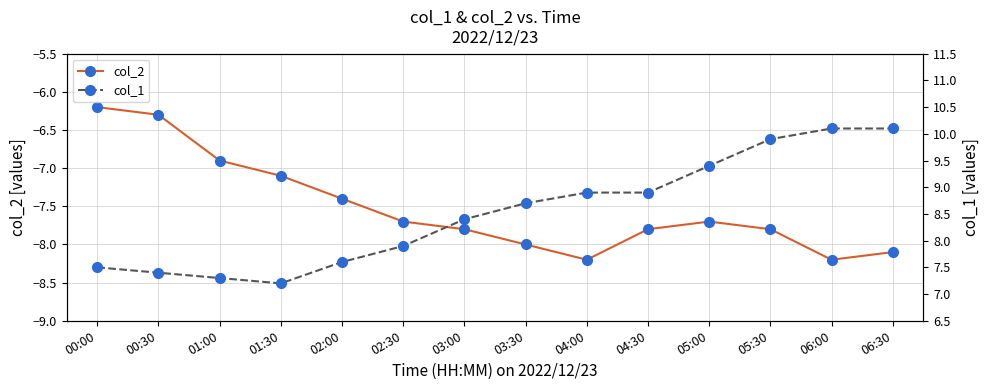

Reading left to right, list all the values displayed in this chart.

col_2: -6.2	-6.3	-6.9	-7.1	-7.4	-7.7	-7.8	-8.0	-8.2	-7.8	-7.7	-7.8	-8.2	-8.1
col_1: 7.5	7.4	7.3	7.2	7.6	7.9	8.4	8.7	8.9	8.9	9.4	9.9	10.1	10.1